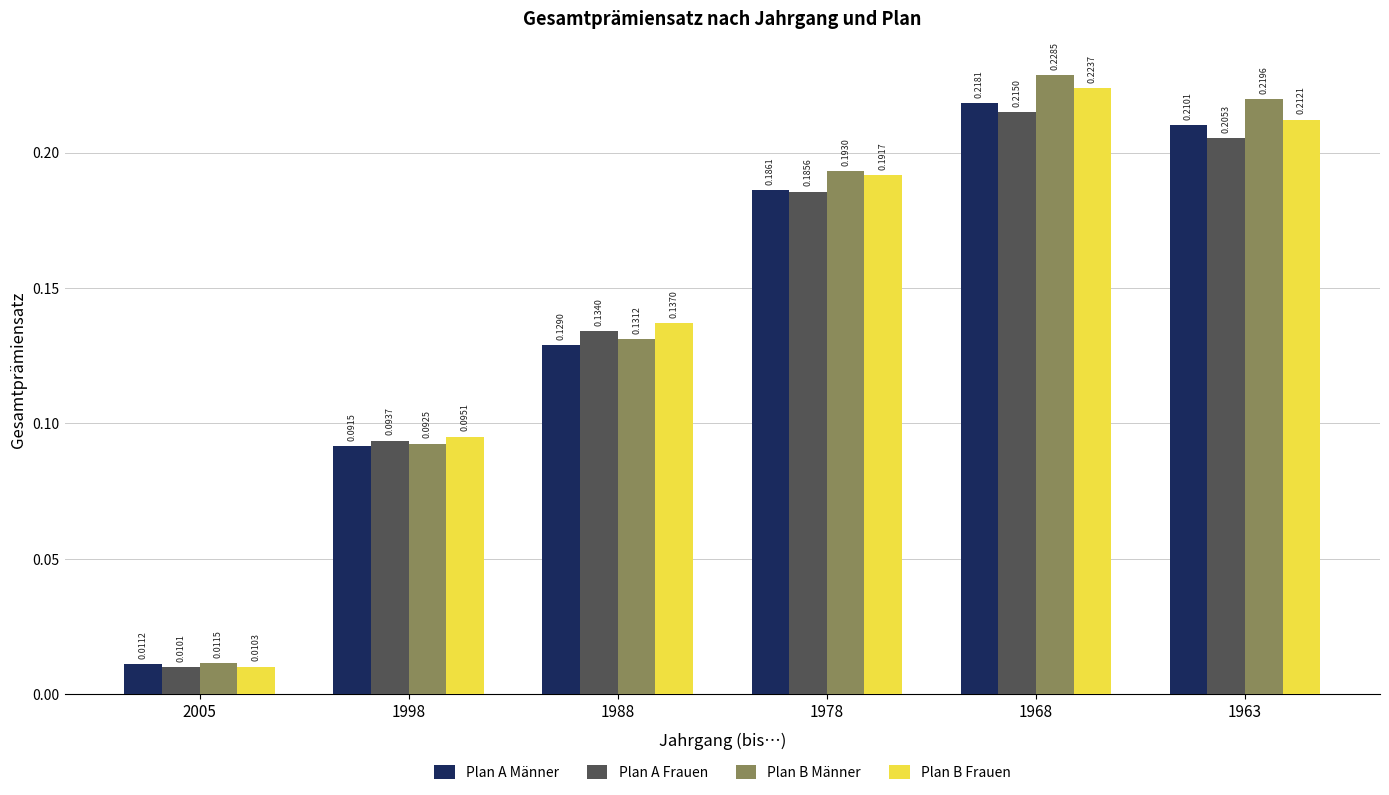

Which series changed the most between 1968 and 1963?

Plan B Frauen